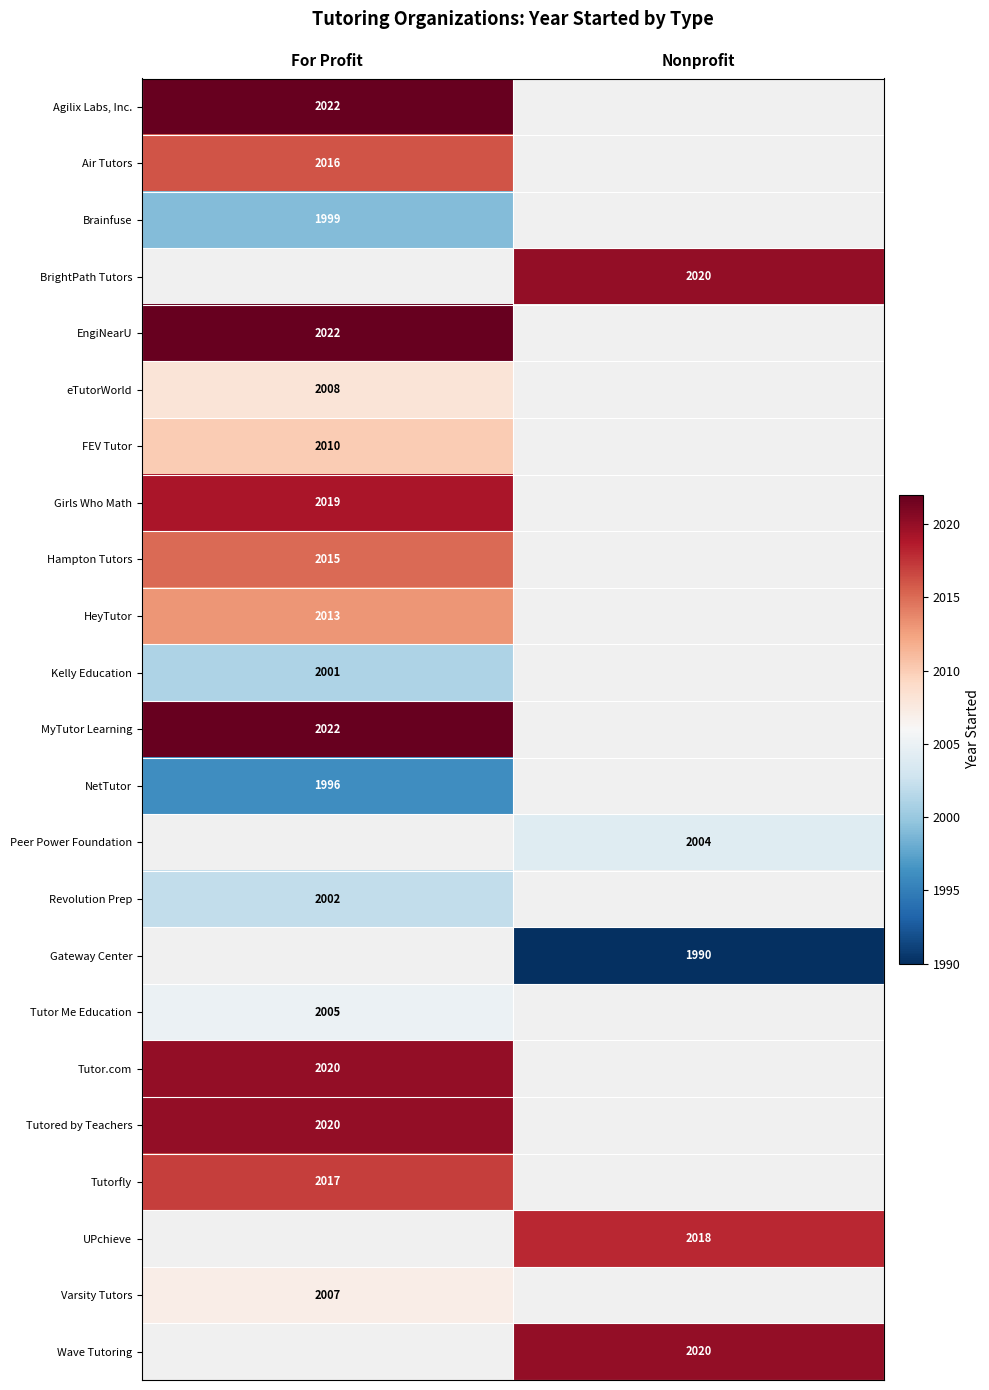

The FEV Tutor series shows 2010 at For Profit. True or false?

True